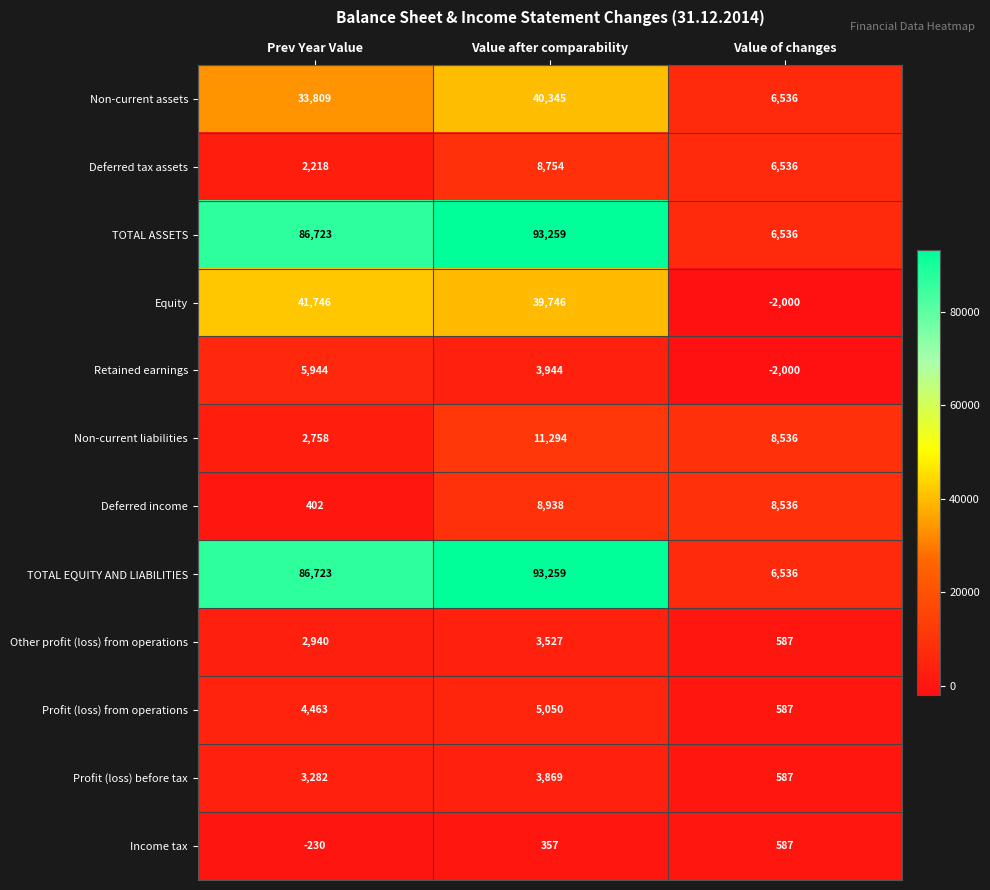

What is the total value across all series at Value after comparability?

312342